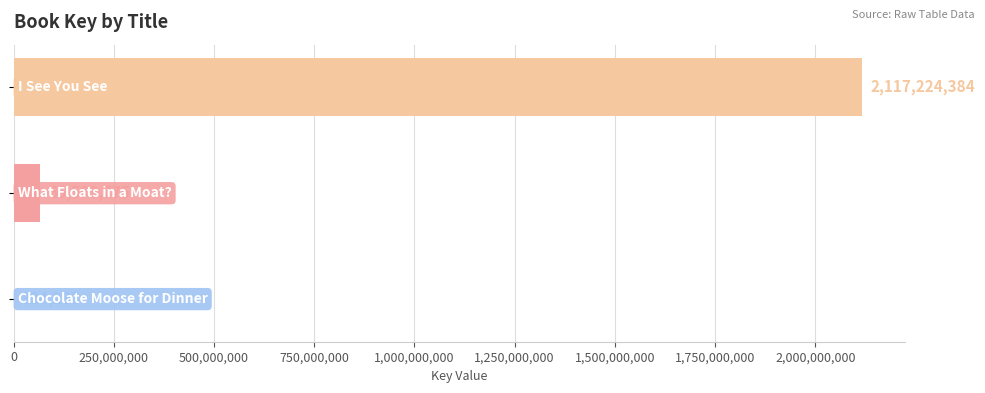

What is the greatest value displayed?

2117224384